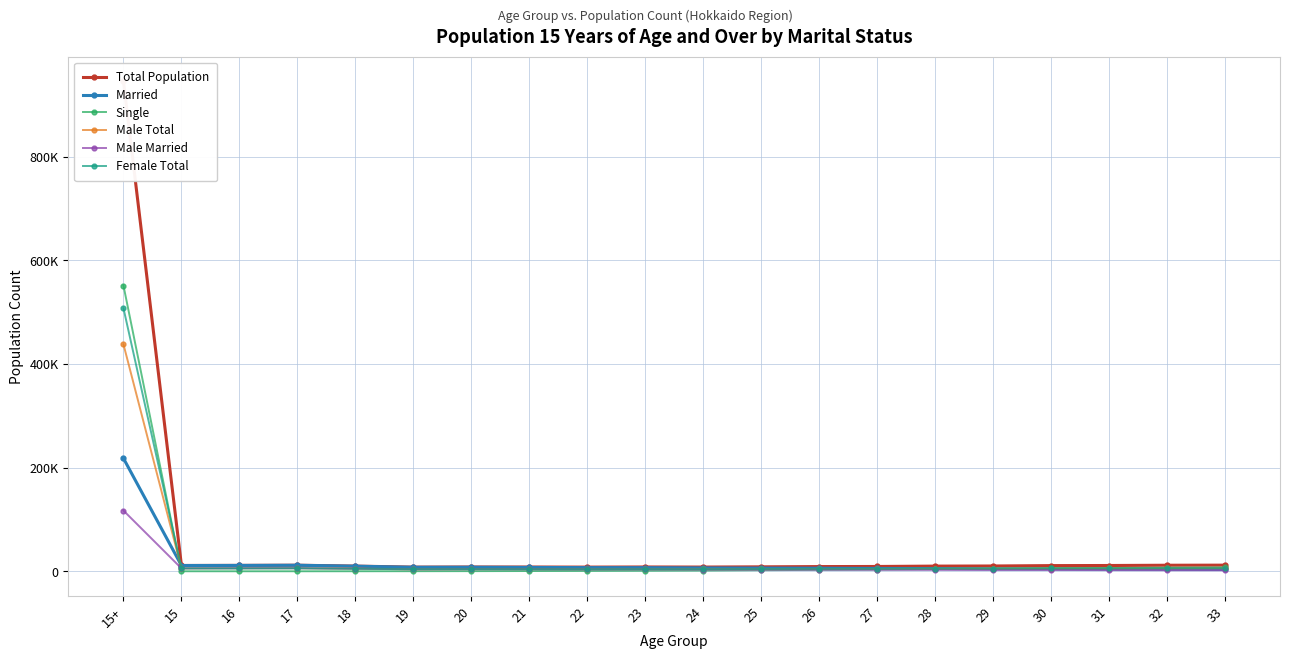

True or false: Male Married and Married cross at least once.

False